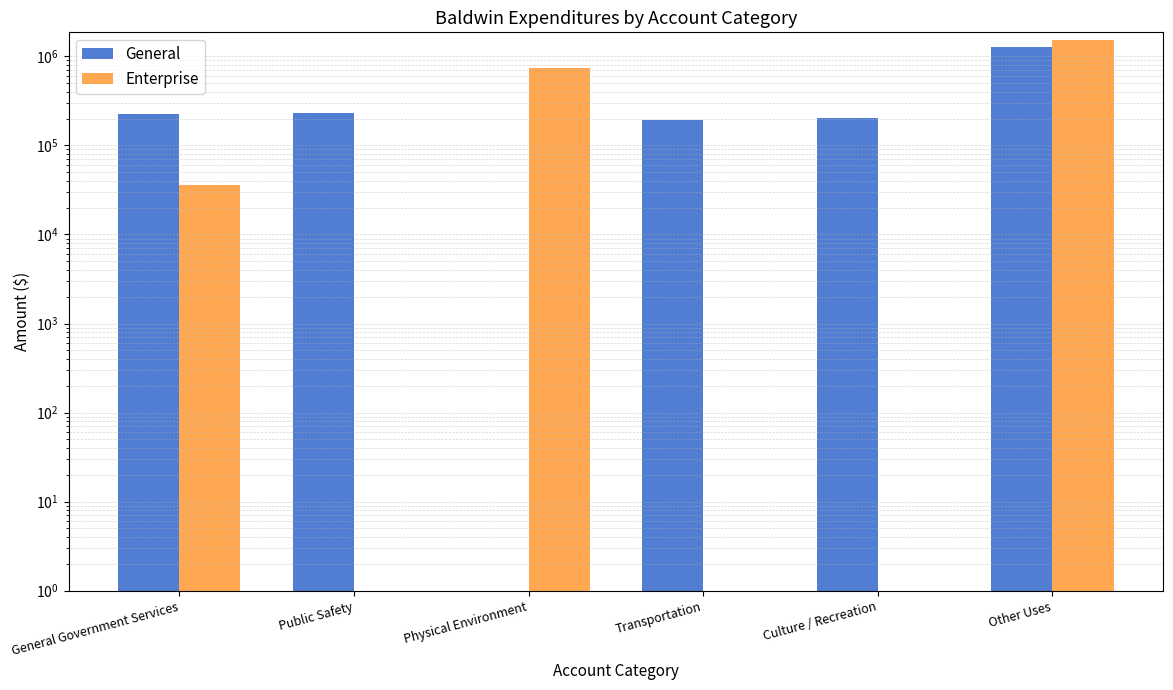

How many bars are there in total?

12